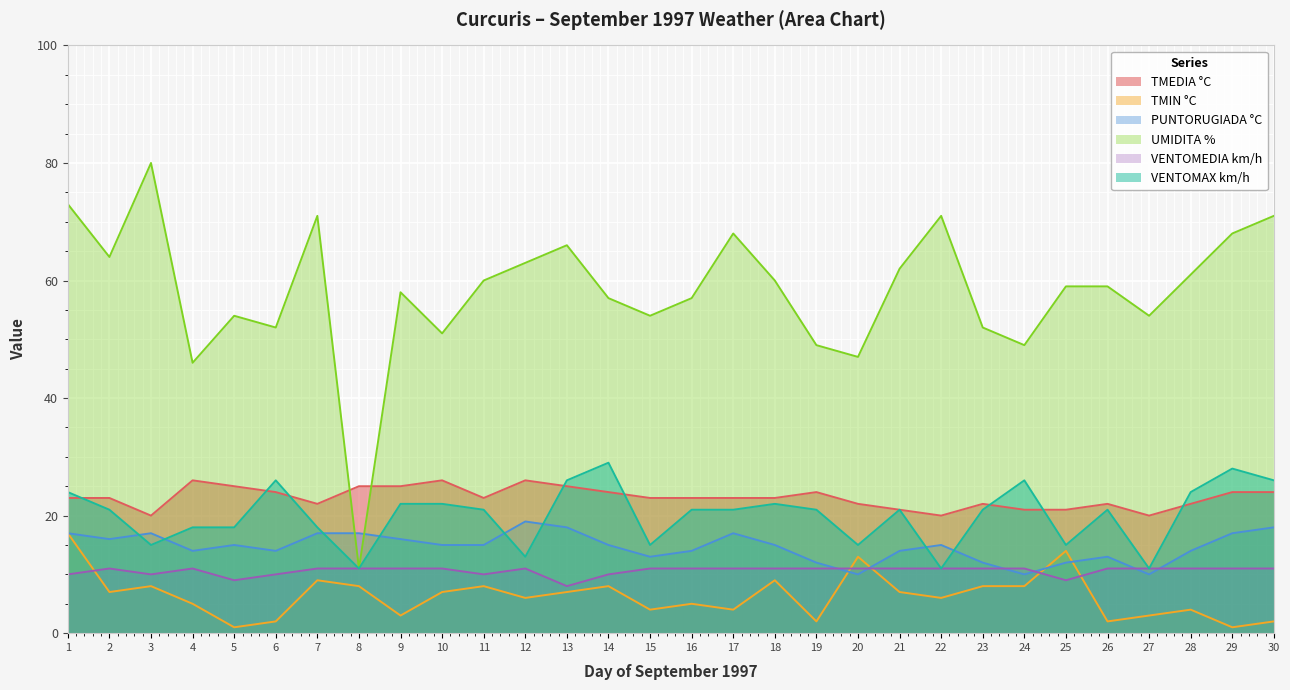

True or false: VENTOMAX km/h and TMIN °C cross at least once.

False